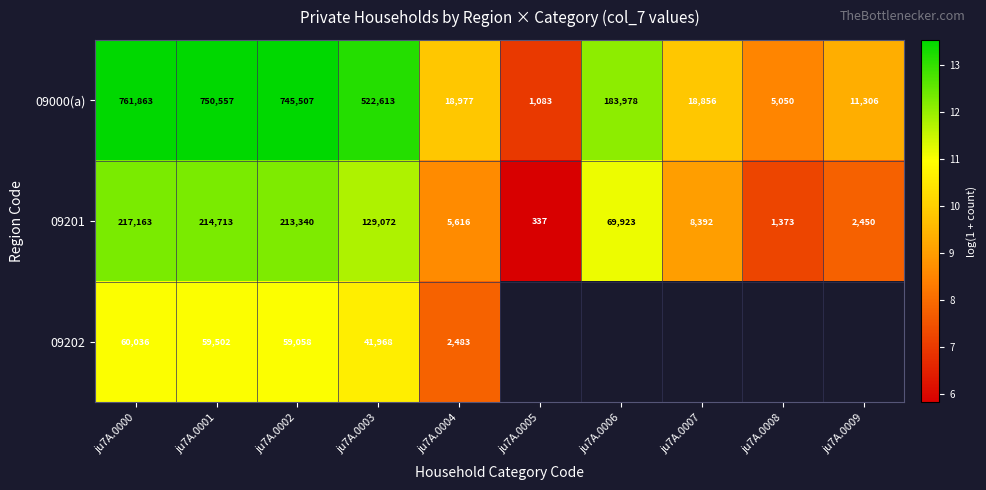

Is the value of 09202 at ju7A.0003 greater than the value of 09201 at ju7A.0002?

No